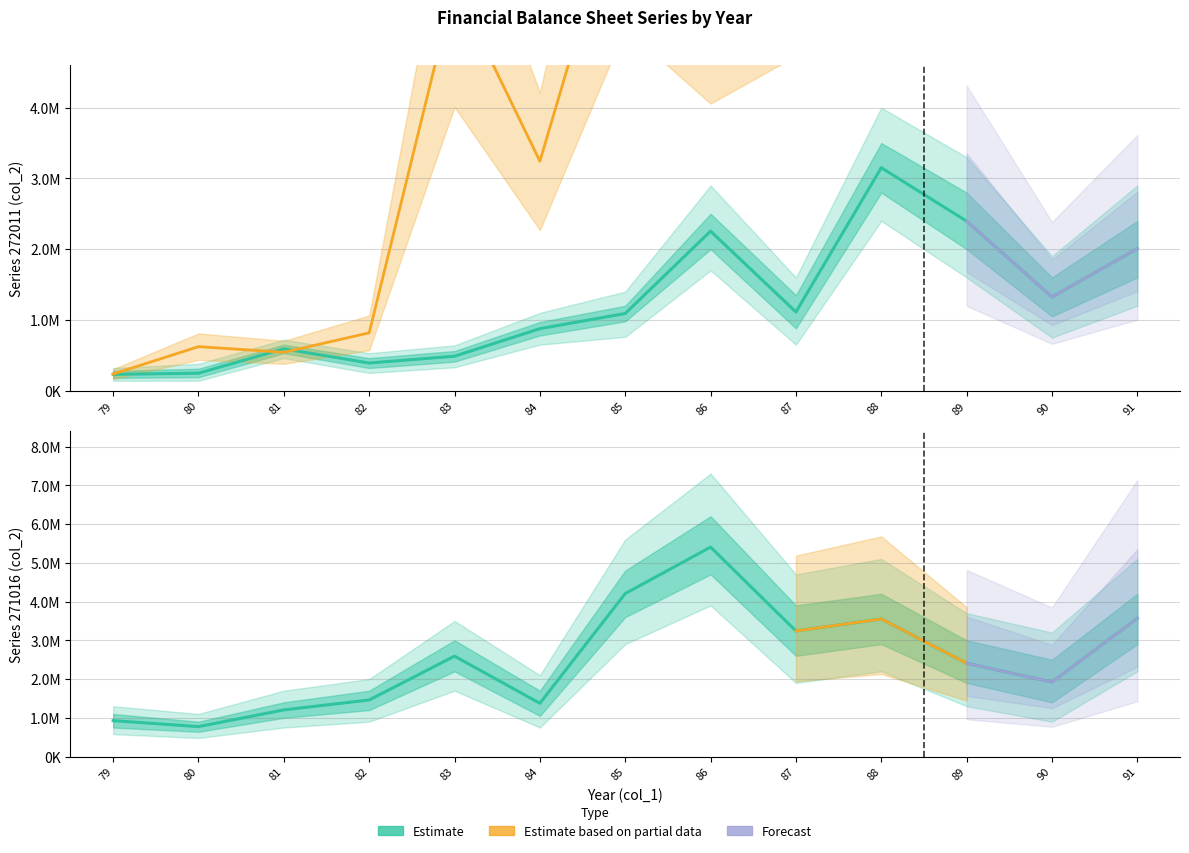

What is the sum of the 271016_col2 values at 79 and 91?

4493627